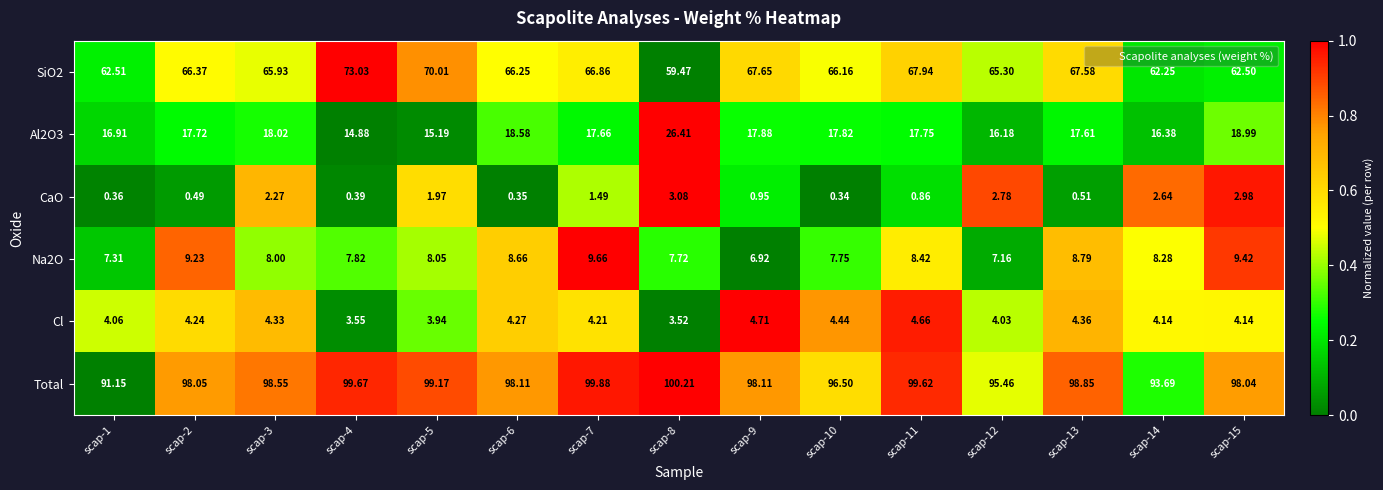

At which category is the sum across all series the highest?

scap-8